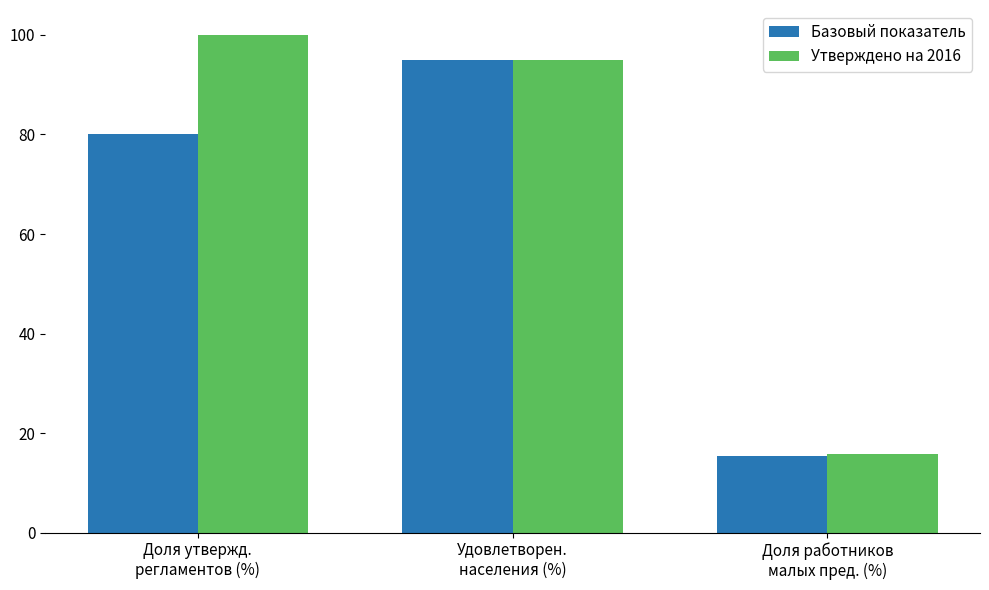

List the series in order of their peak value, highest first.

Утверждено на 2016, Базовый показатель